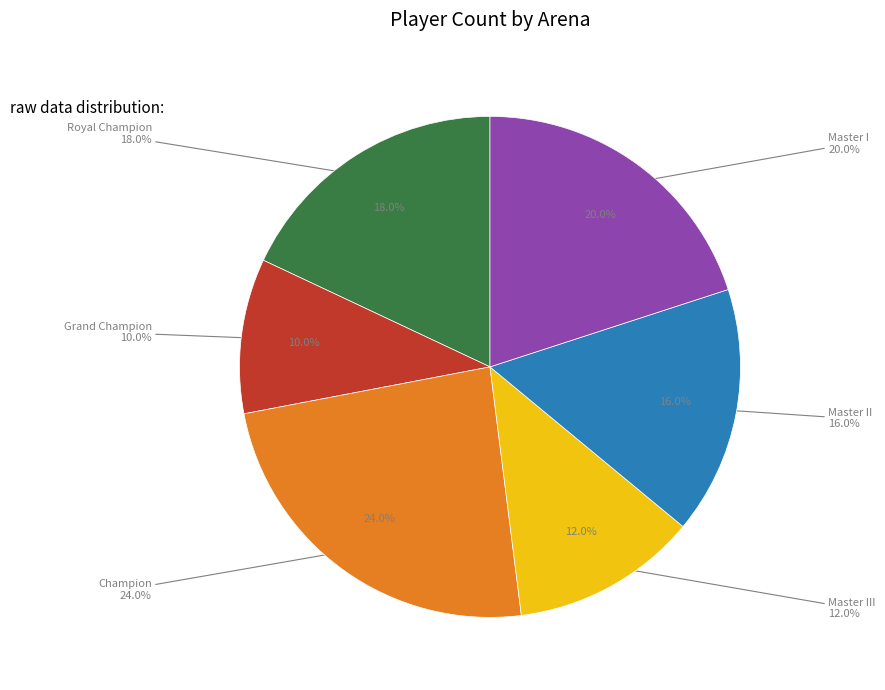

What is the largest slice in the pie chart?

Champion